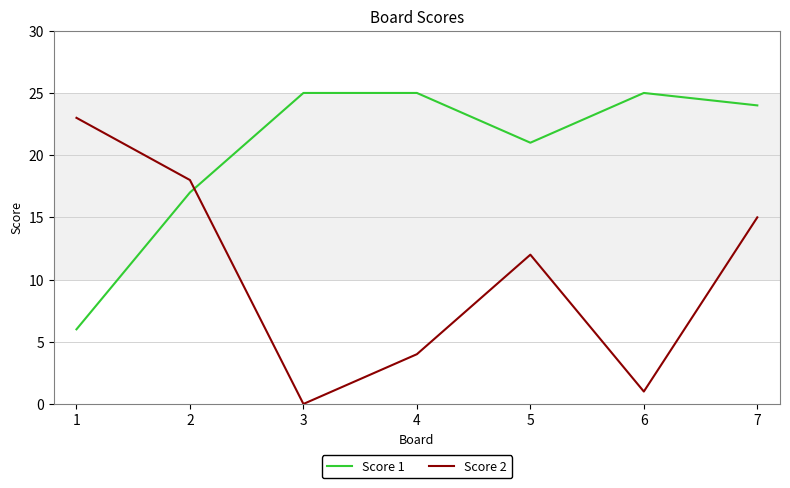

What is the highest value of the Score 1 series?

25